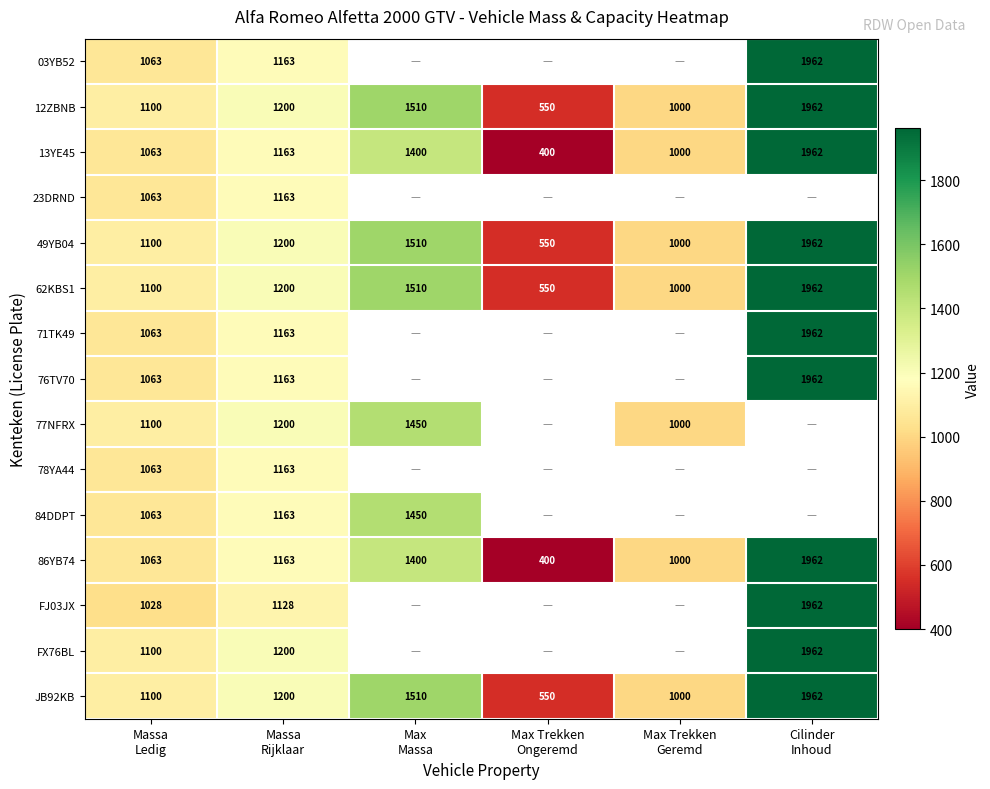

What is the average value of the 13YE45 series?

1165